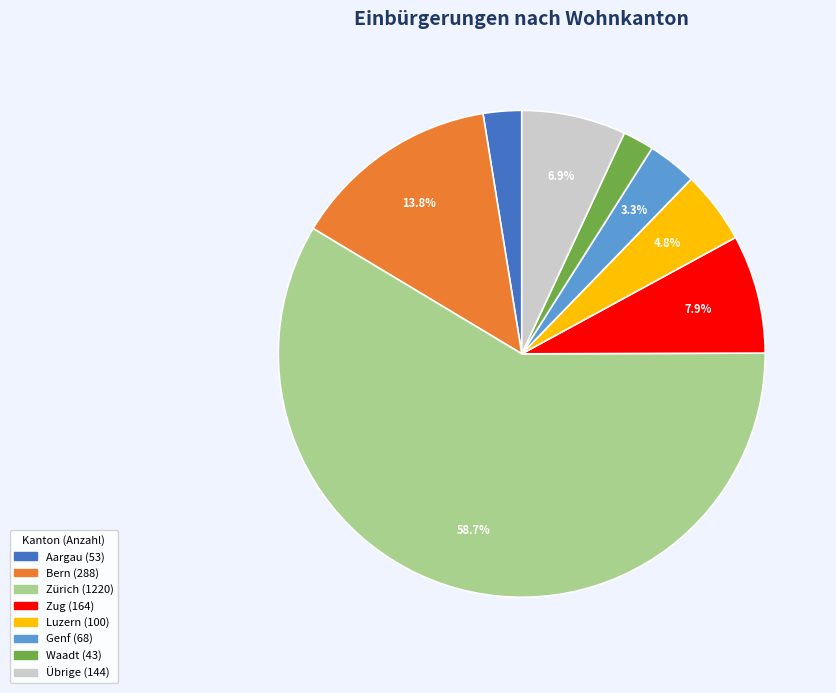

Is there a majority slice in this chart?

Yes